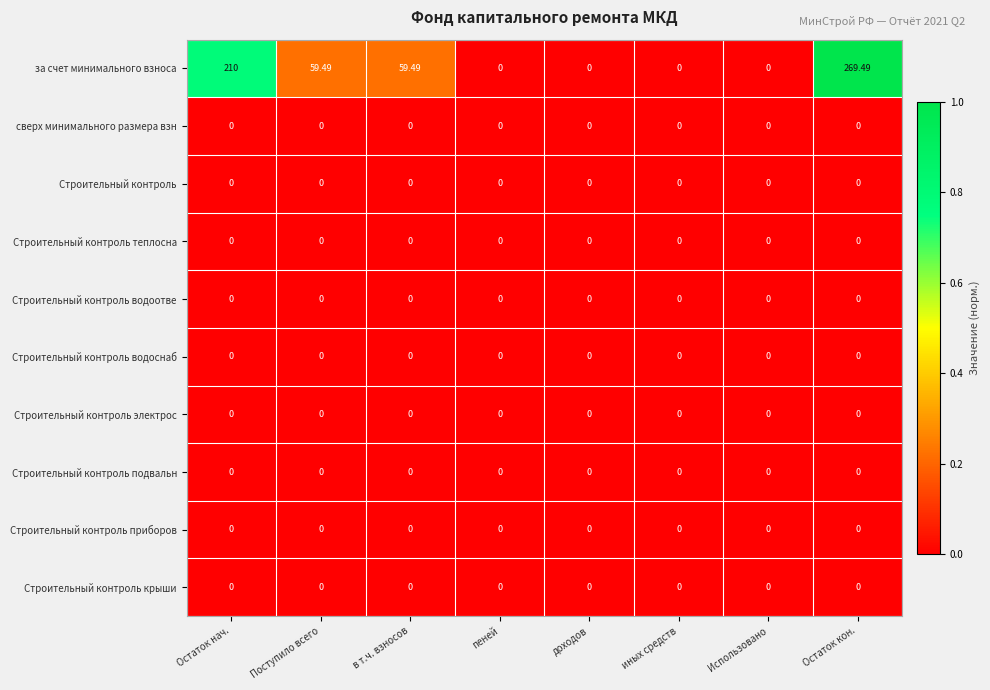

At which category is the sum across all series the highest?

Остаток кон.